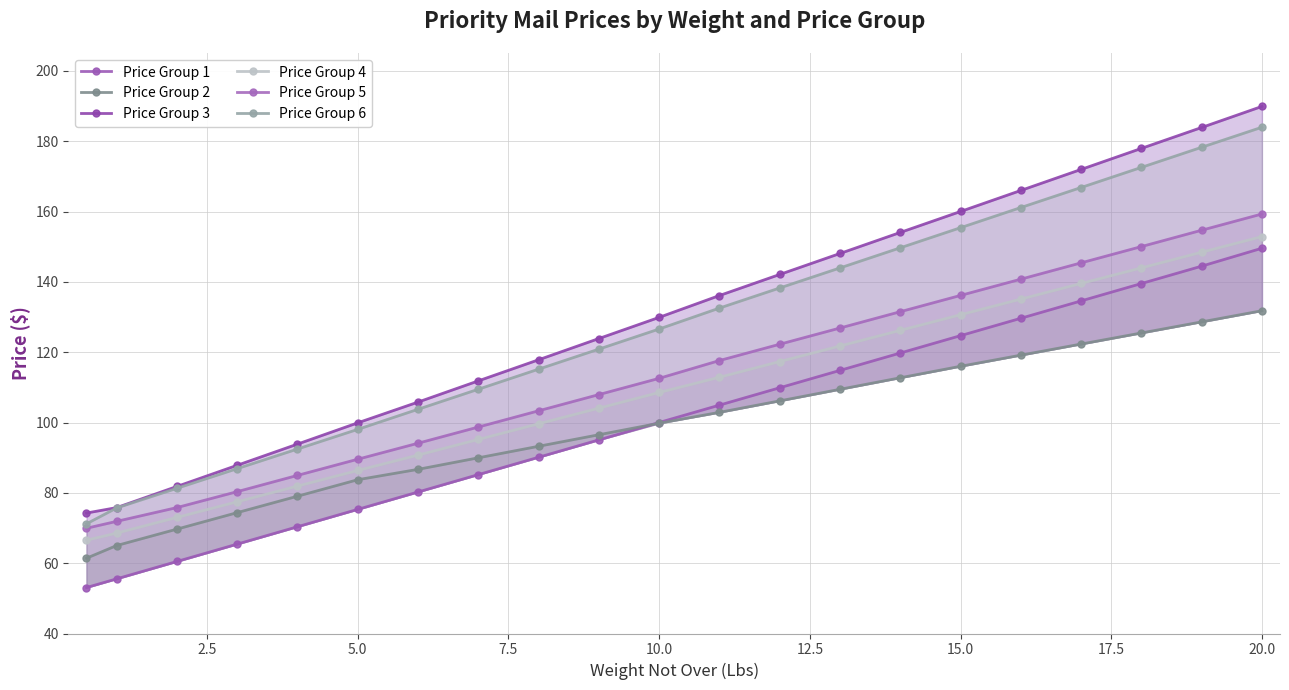

What is the greatest value displayed?

189.9